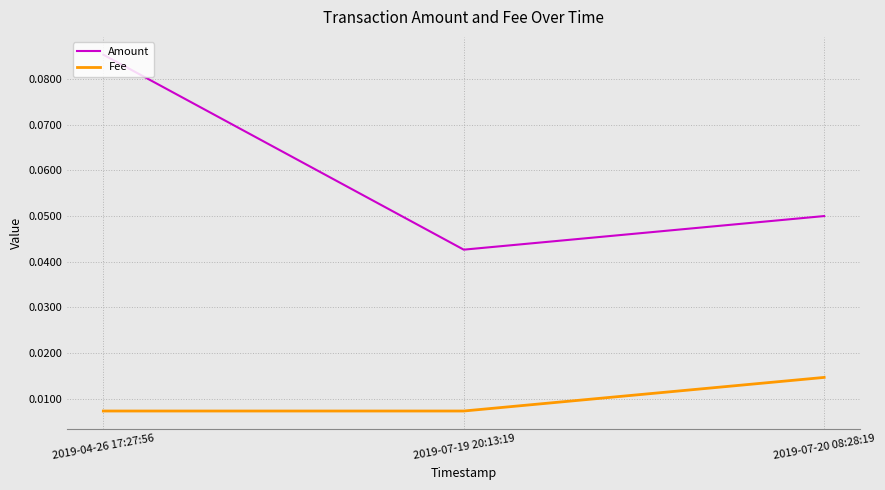

Which label corresponds to the largest value in the chart?

2019-04-26 17:27:56